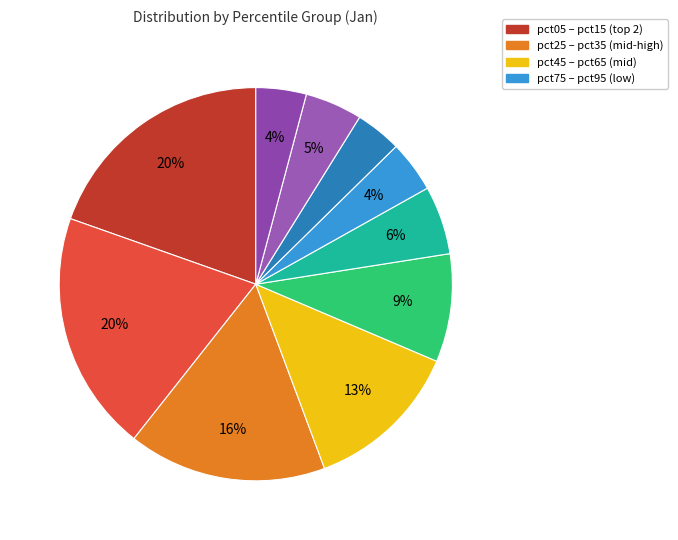

Rank the categories by value from lowest to highest.

pct75, pct95, pct65, pct85, pct55, pct45, pct35, pct25, pct05, pct15